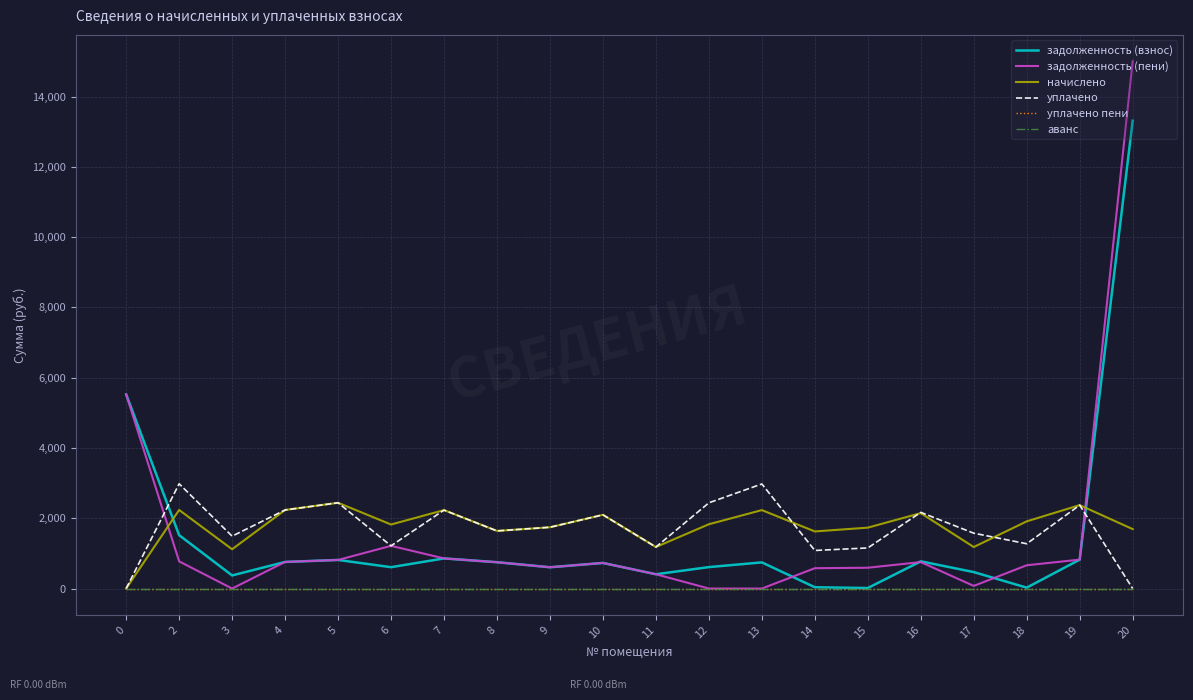

At which category is the sum across all series the highest?

20